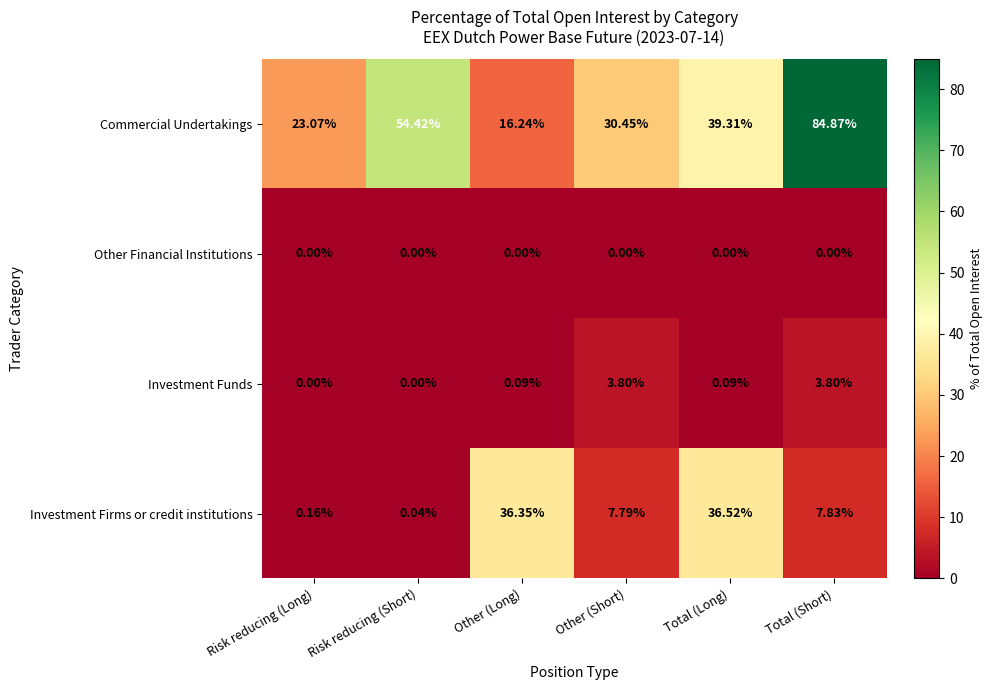

Rank the series at Total (Long) from highest to lowest value.

Commercial Undertakings, Investment Firms or credit institutions, Investment Funds, Other Financial Institutions